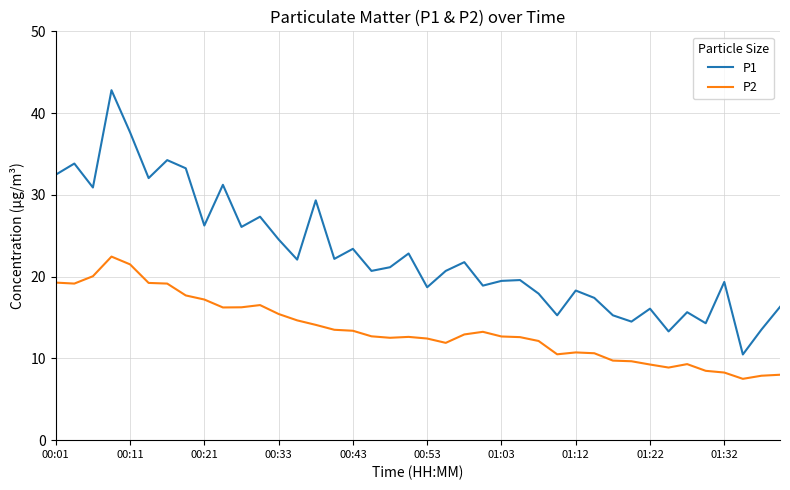

How many lines are shown in the chart?

2